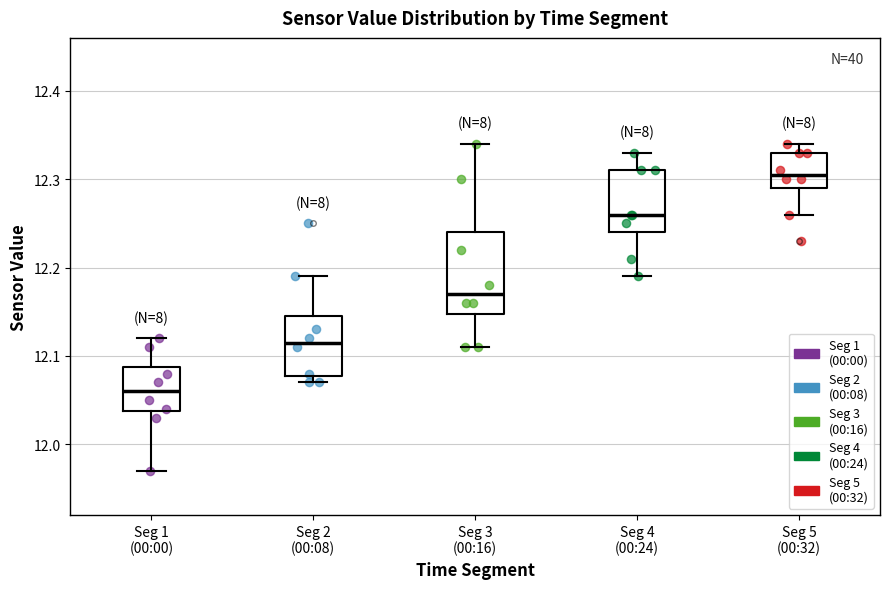

Comparing the boxes themselves (not the whiskers), which one is the tallest?

Seg 3 (00:16)